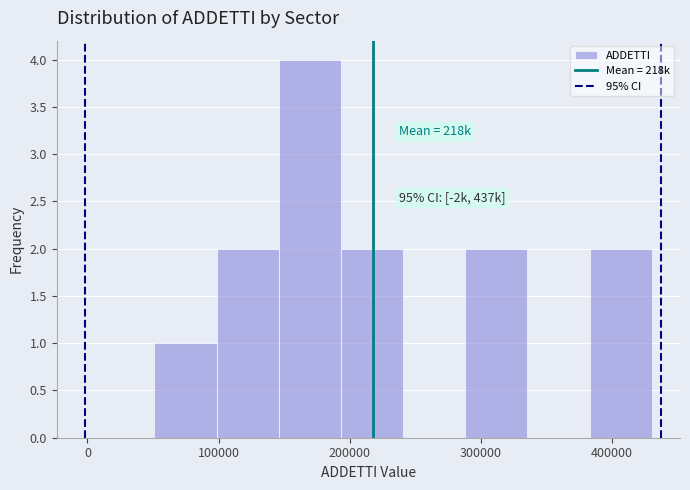

Over which range of the x-axis is the bar tallest?

150000 to 190000